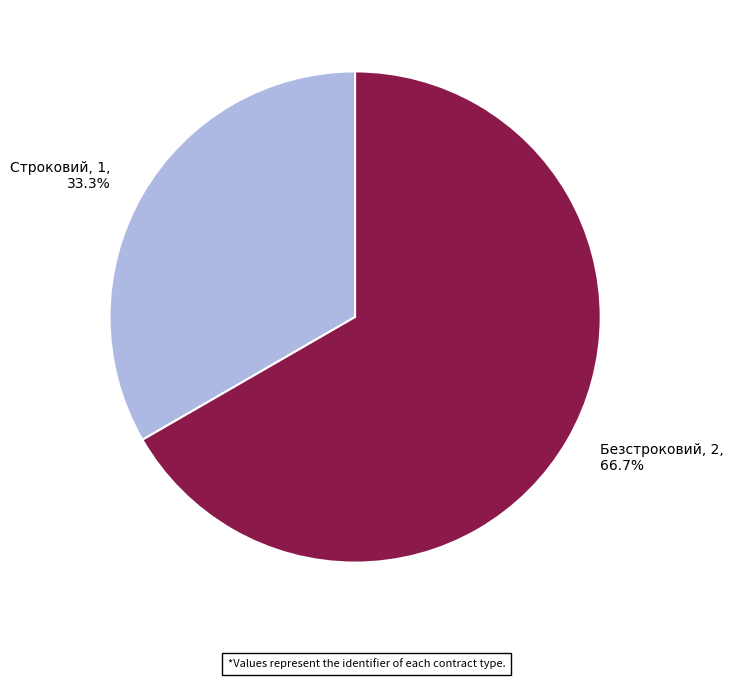

Is it true that Строковий is 33% of the pie?

True